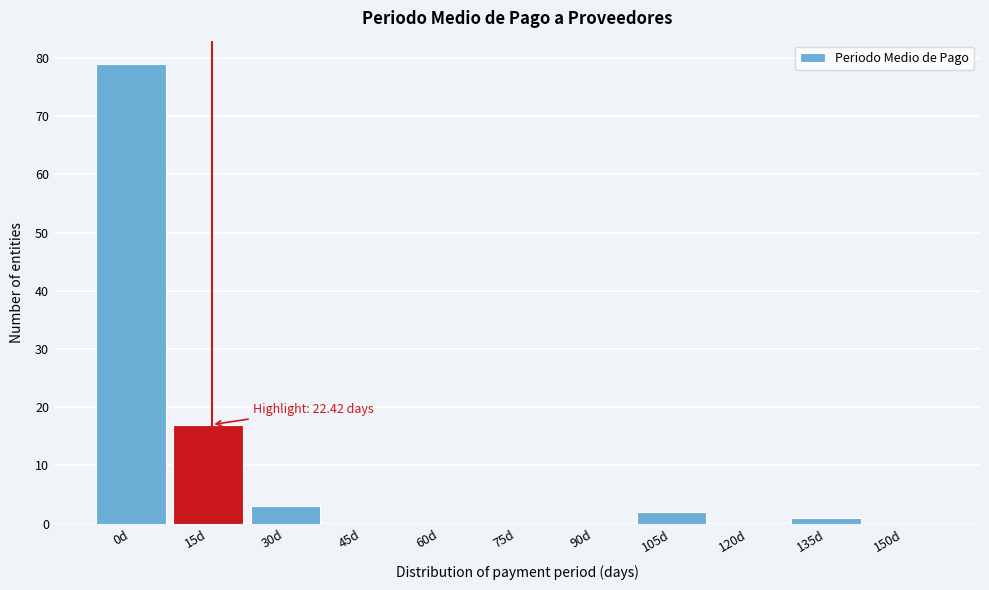

Reading right to left, what are all the values shown in this chart?

150d=0	135d=1	120d=0	105d=2	90d=0	75d=0	60d=0	45d=0	30d=3	15d=17	0d=79